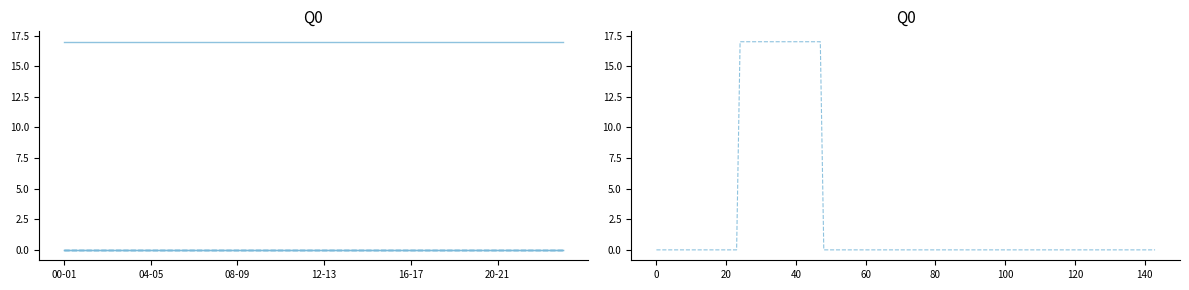

The value of 05.12 at 20-21 is 17. True or false?

True